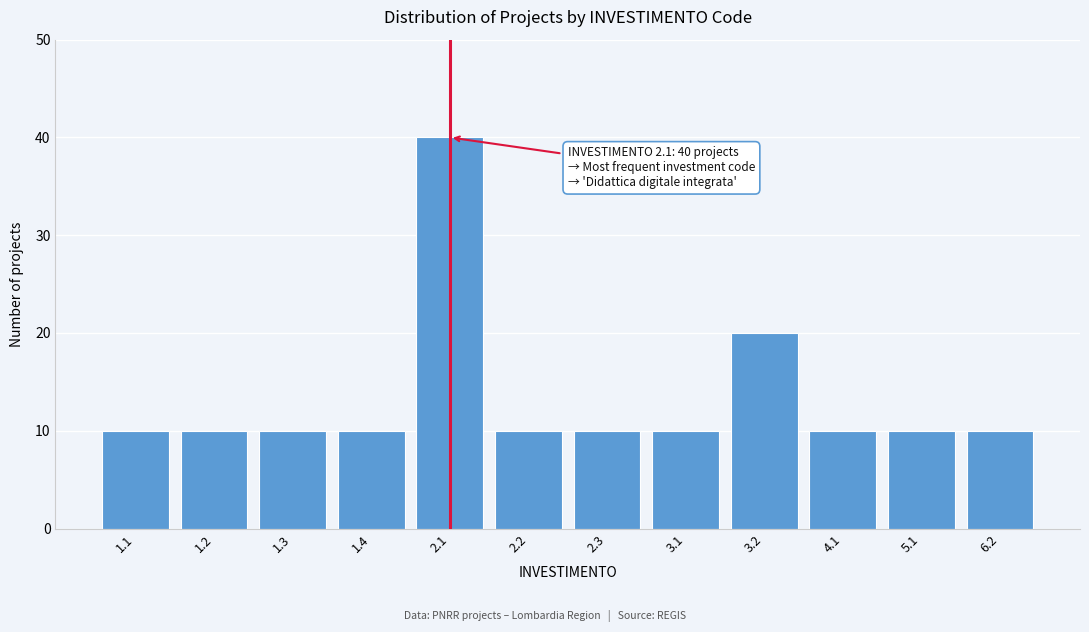

Reading left to right, transcribe all the data shown in this chart.

1.1=10	1.2=10	1.3=10	1.4=10	2.1=40	2.2=10	2.3=10	3.1=10	3.2=20	4.1=10	5.1=10	6.2=10